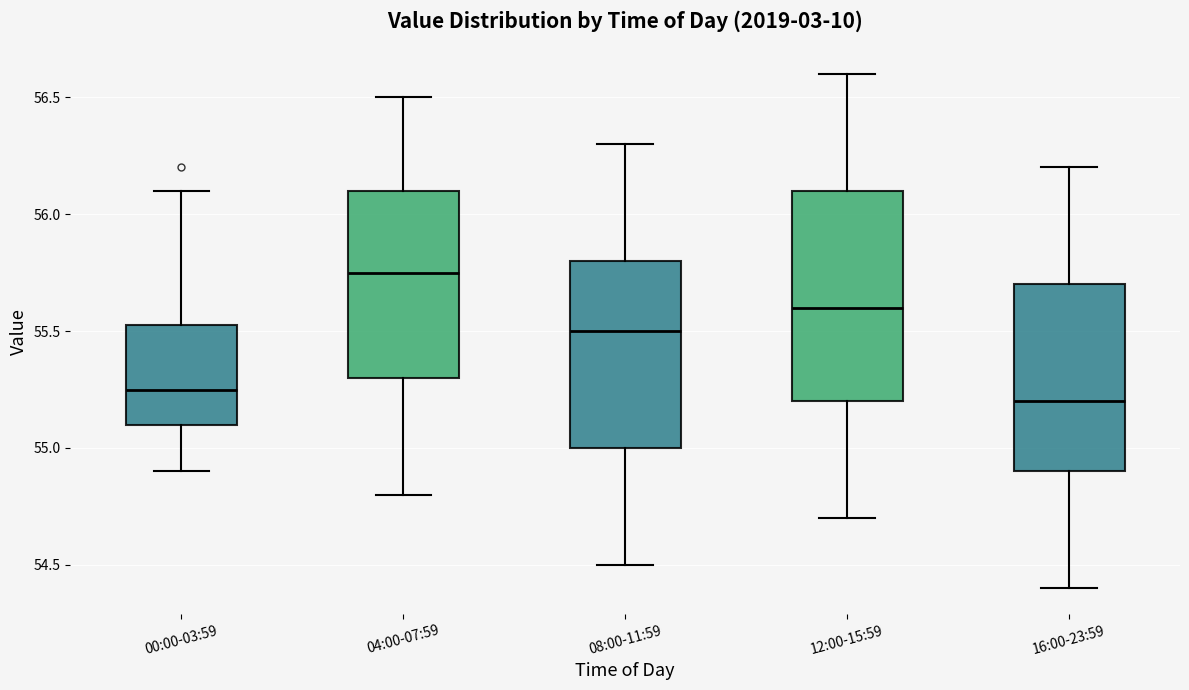

Reading left to right, read every box against the y-axis: the position of its median line, the range the box covers, and the ends of its whiskers. The values are not printed on the chart, so give them approximately, as read against the axis.

00:00-03:59: median 55.25, box 55.10 to 55.55, whiskers 54.90 to 56.10
04:00-07:59: median 55.75, box 55.30 to 56.10, whiskers 54.80 to 56.50
08:00-11:59: median 55.50, box 55.00 to 55.80, whiskers 54.50 to 56.30
12:00-15:59: median 55.60, box 55.20 to 56.10, whiskers 54.70 to 56.60
16:00-23:59: median 55.20, box 54.90 to 55.70, whiskers 54.40 to 56.20